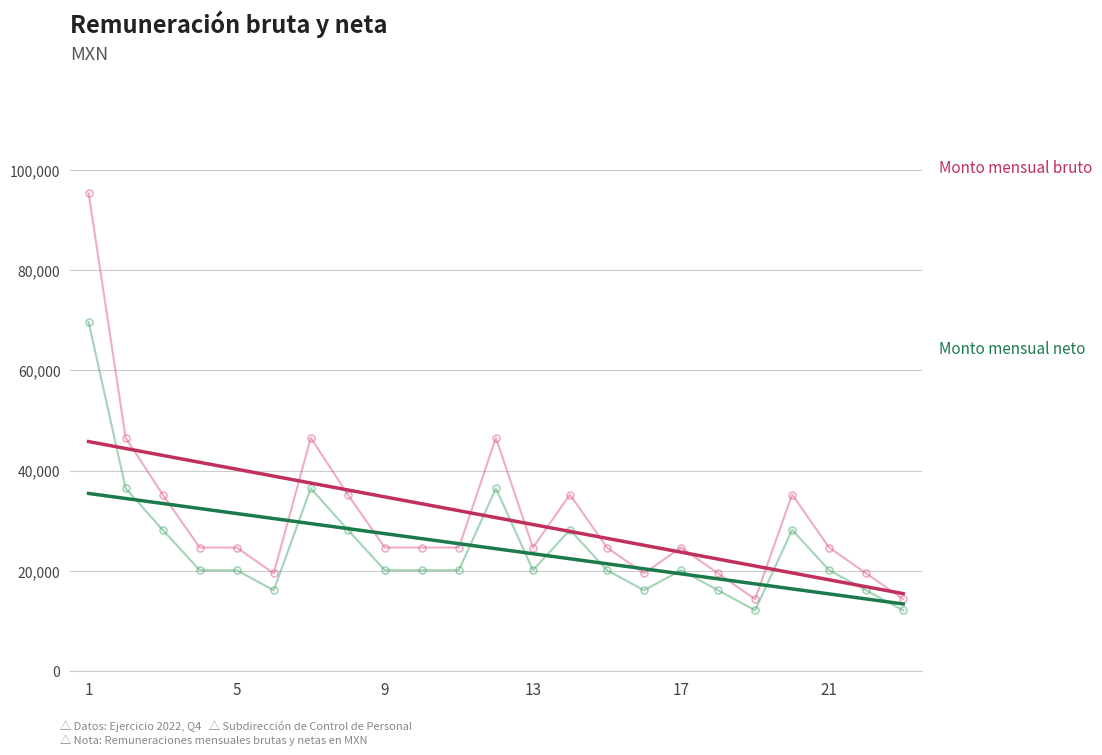

How many interior local valleys does the Monto mensual bruto series have?

4